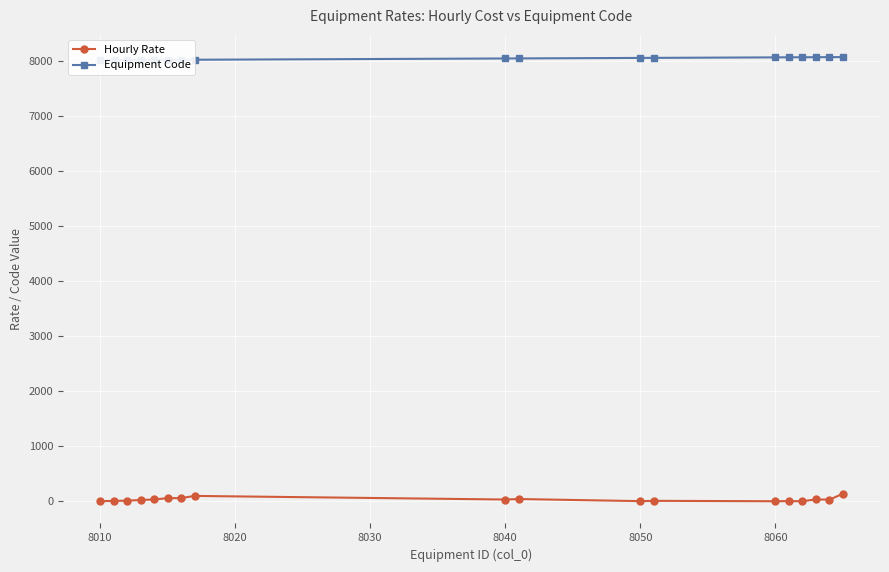

Does the chart display data point markers on the line(s)?

Yes